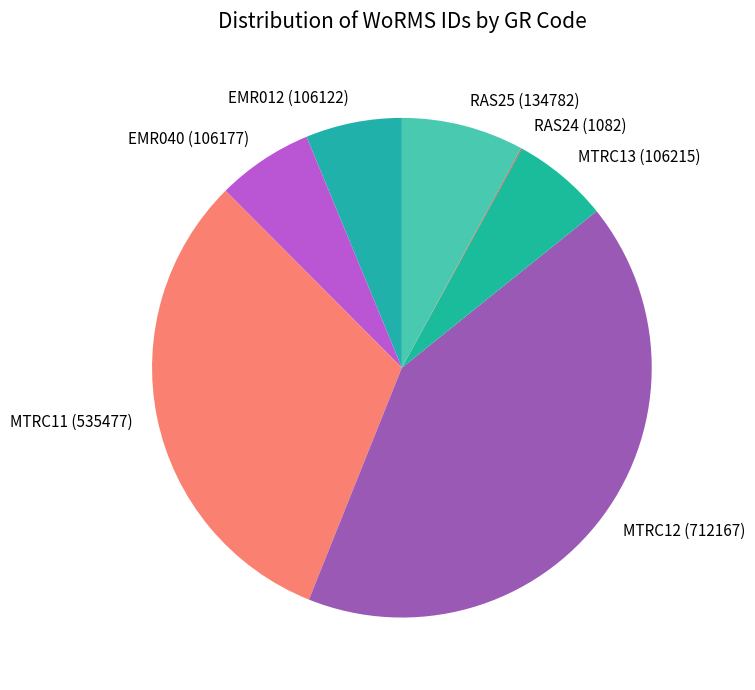

True or false: EMR012 (106122) accounts for 6% of the total.

True